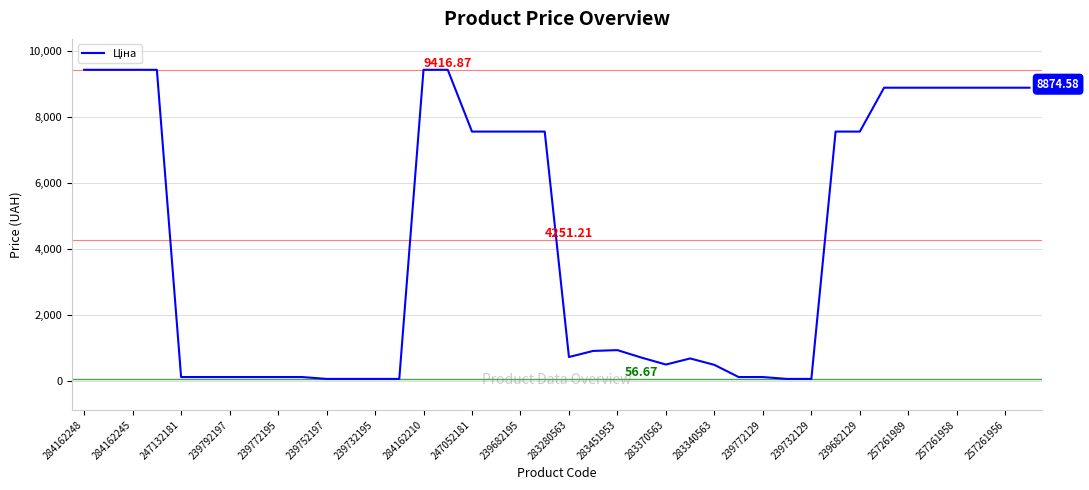

What is the average value?

4251.2